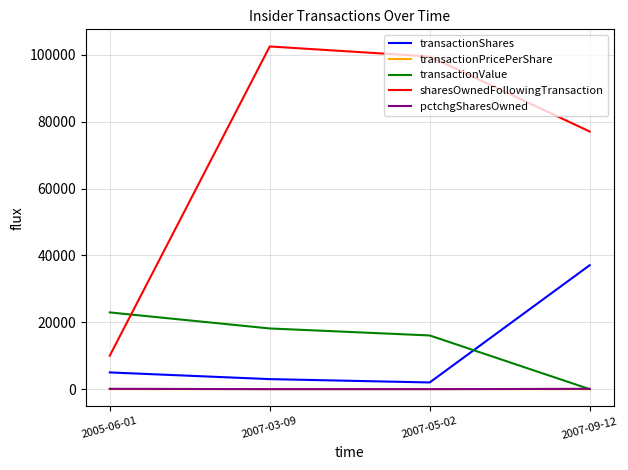

True or false: pctchgSharesOwned has a value of 100.0 at 2005-06-01.

True